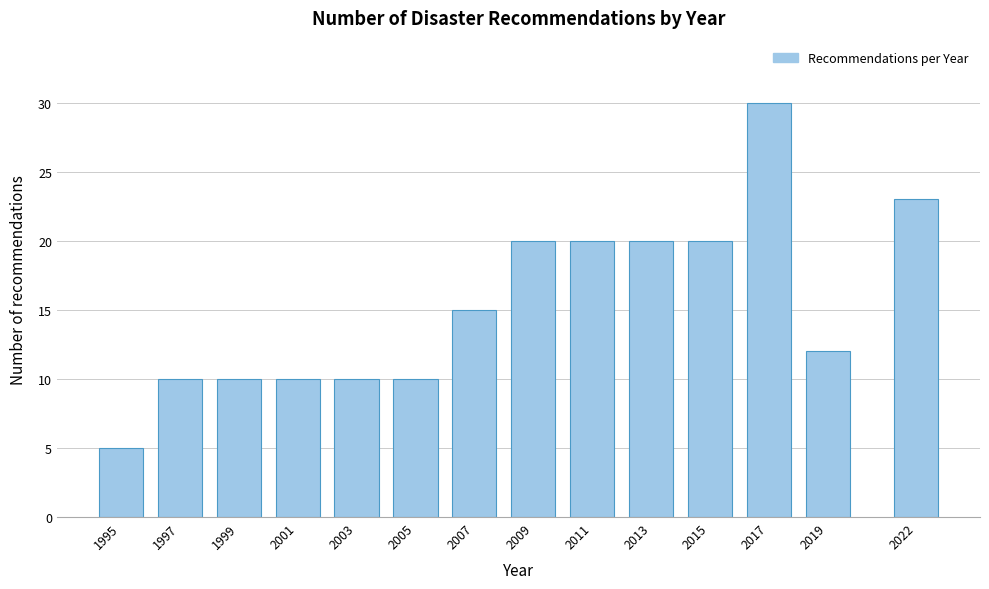

Reading left to right, what are all the values shown in this chart?

1995=5	1997=10	1999=10	2001=10	2003=10	2005=10	2007=15	2009=20	2011=20	2013=20	2015=20	2017=30	2019=12	2022=23